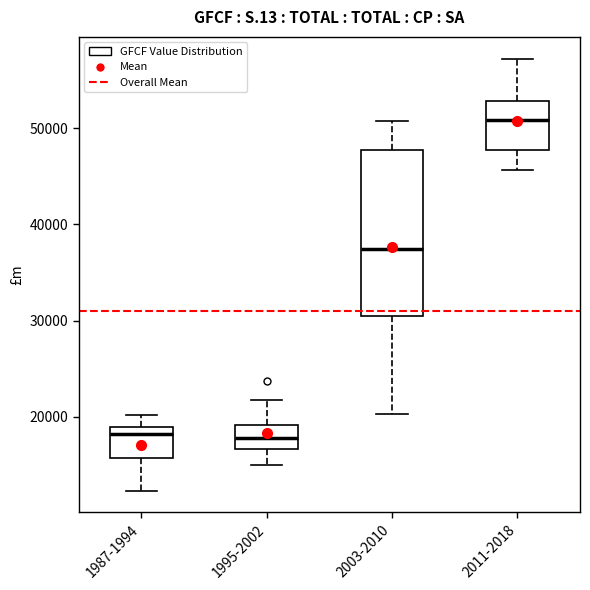

Comparing the boxes themselves (not the whiskers), which one is the tallest?

2003-2010